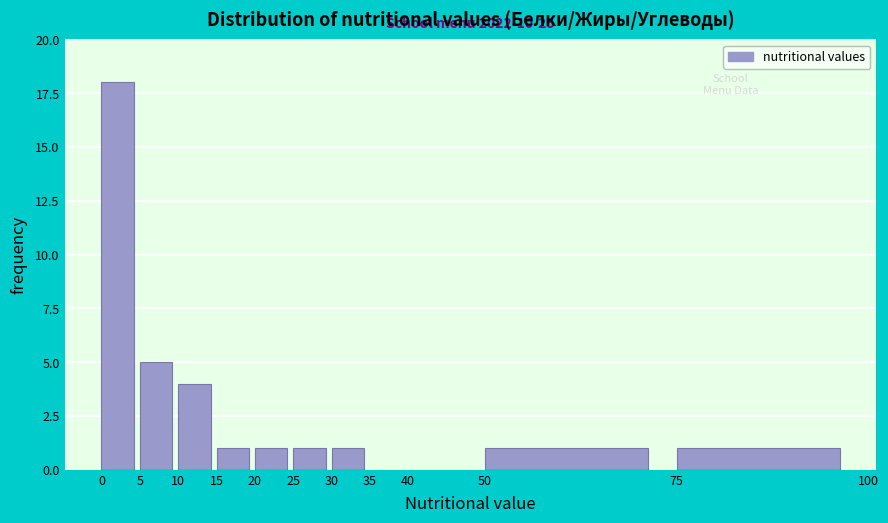

Over which range of the x-axis is the bar tallest?

0 to 5